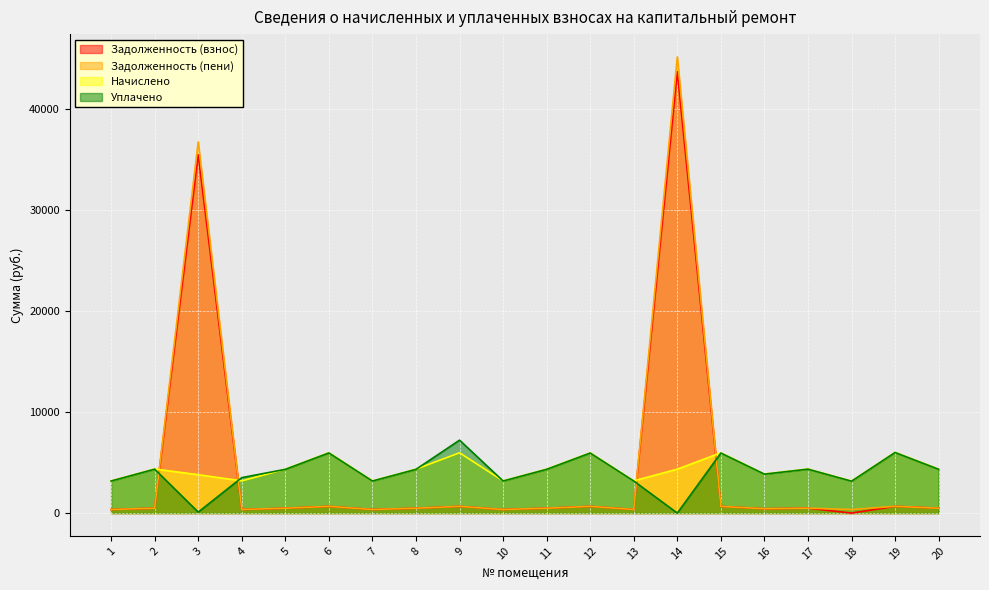

What is the total value across all series at 15?

13237.9